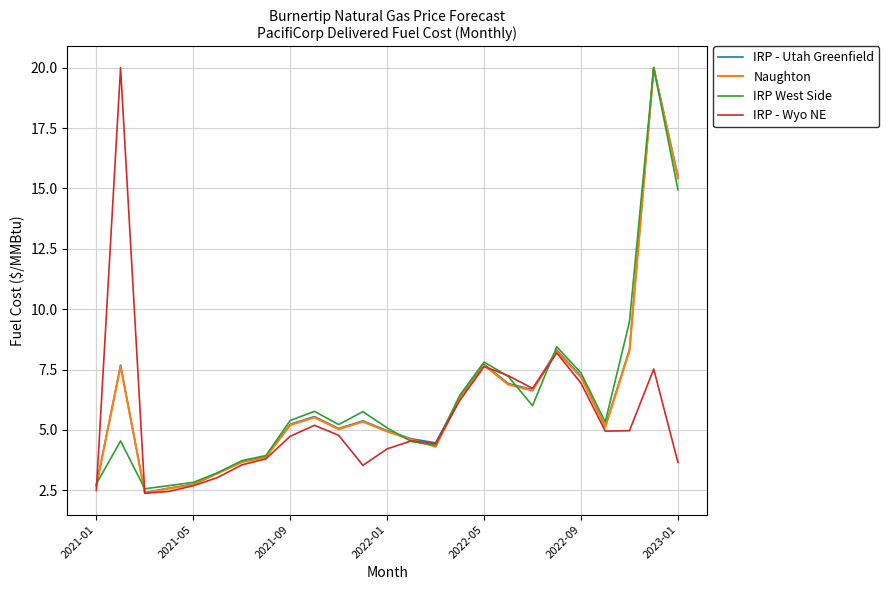

What is the highest value of the IRP - Utah Greenfield series?

20.0